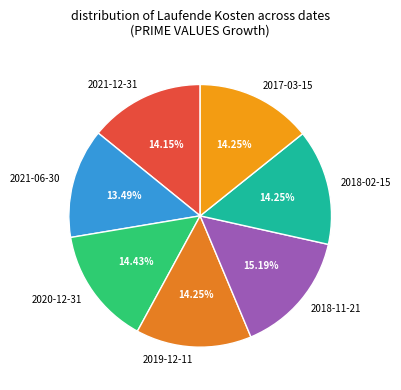

How many slices are in this pie chart?

7